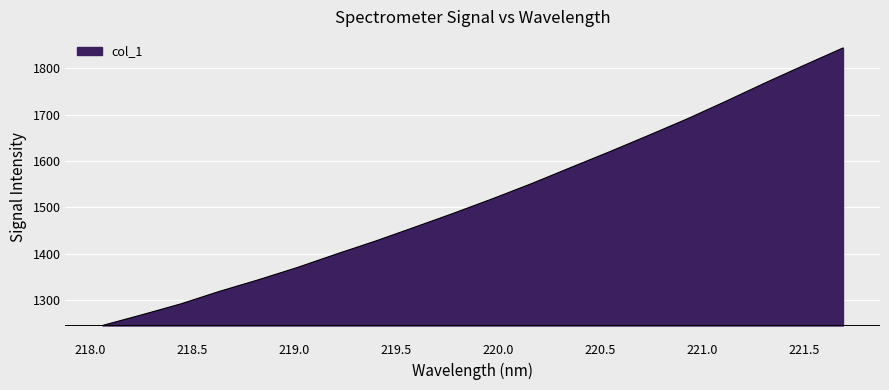

What is the smallest value displayed?

1245.3